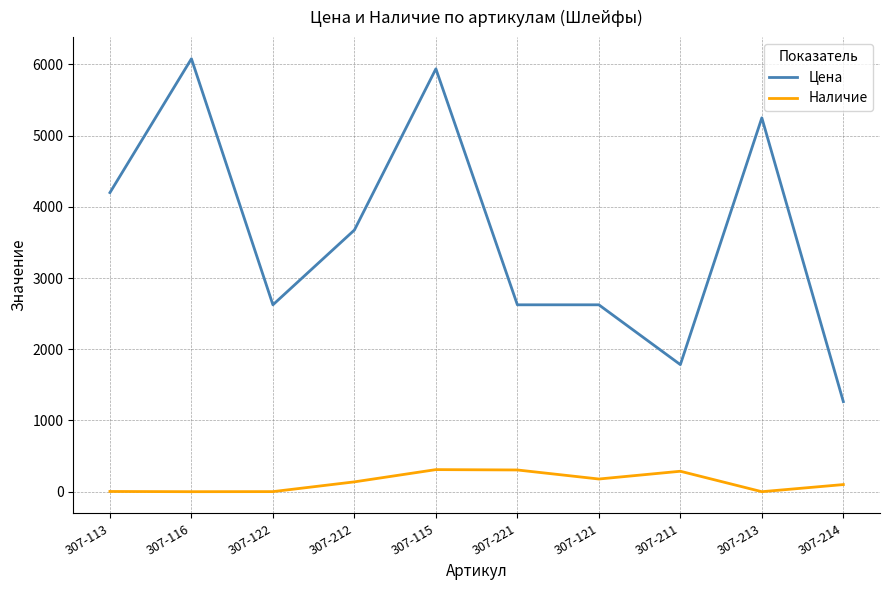

Rank the series at 307-113 from lowest to highest value.

Наличие, Цена